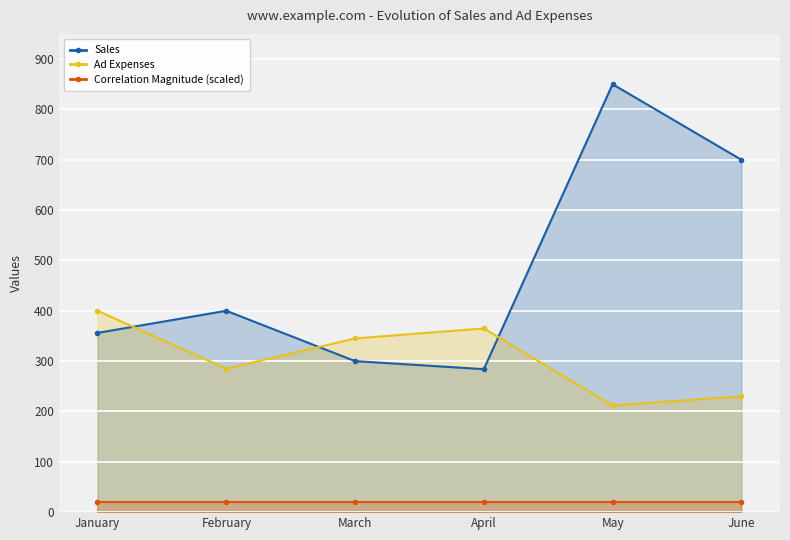

What is the greatest value displayed?

850